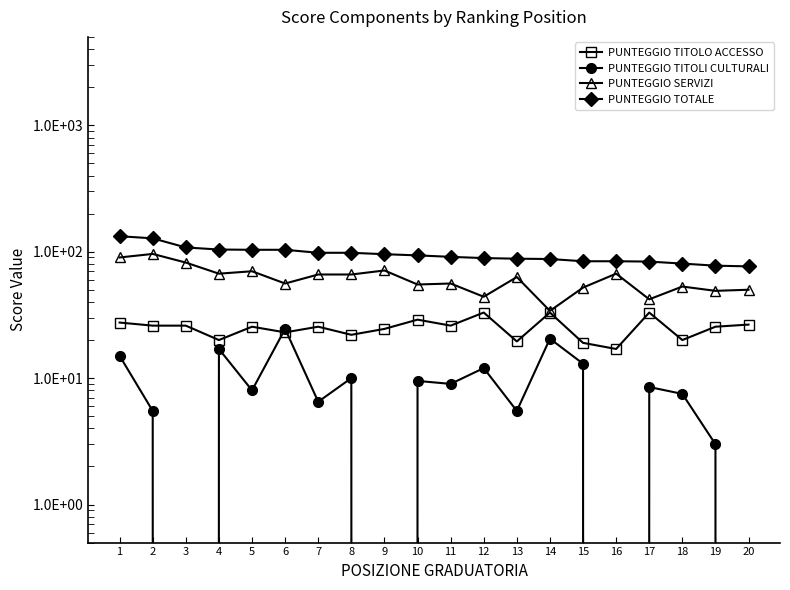

Which series has the largest total across all categories?

PUNTEGGIO TOTALE